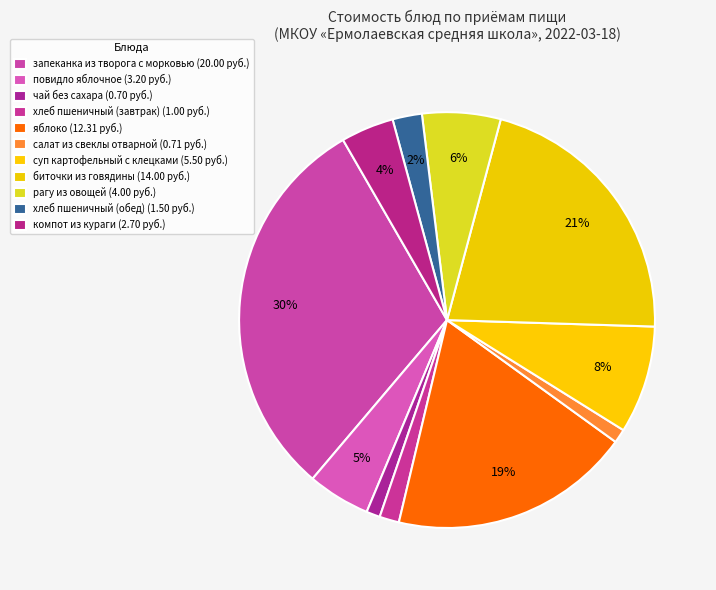

To the nearest percent, what is the average slice percentage?

9%